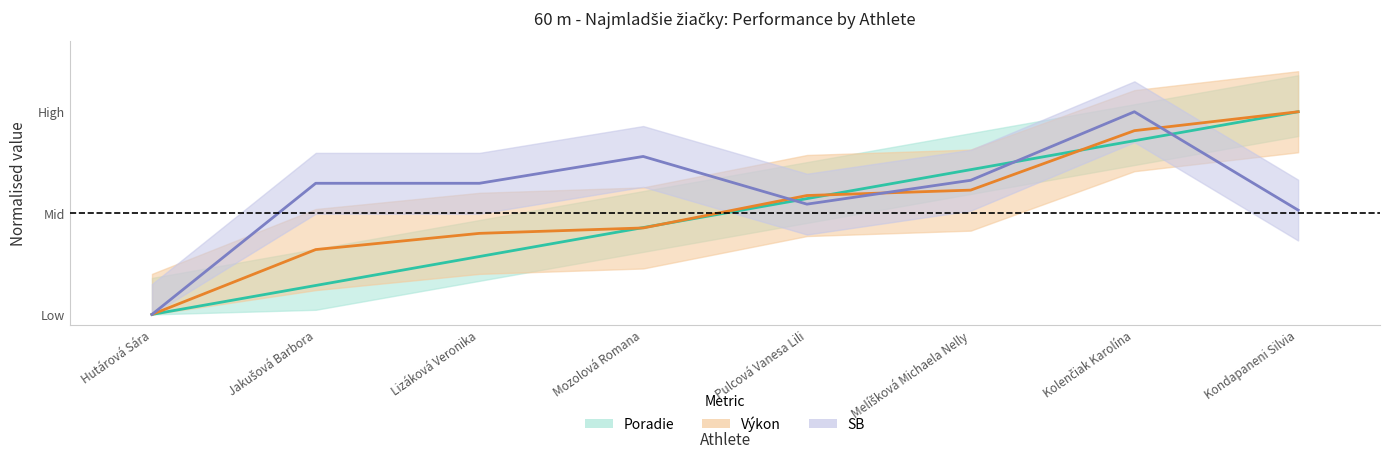

What is the highest value of the Výkon series?

1.0